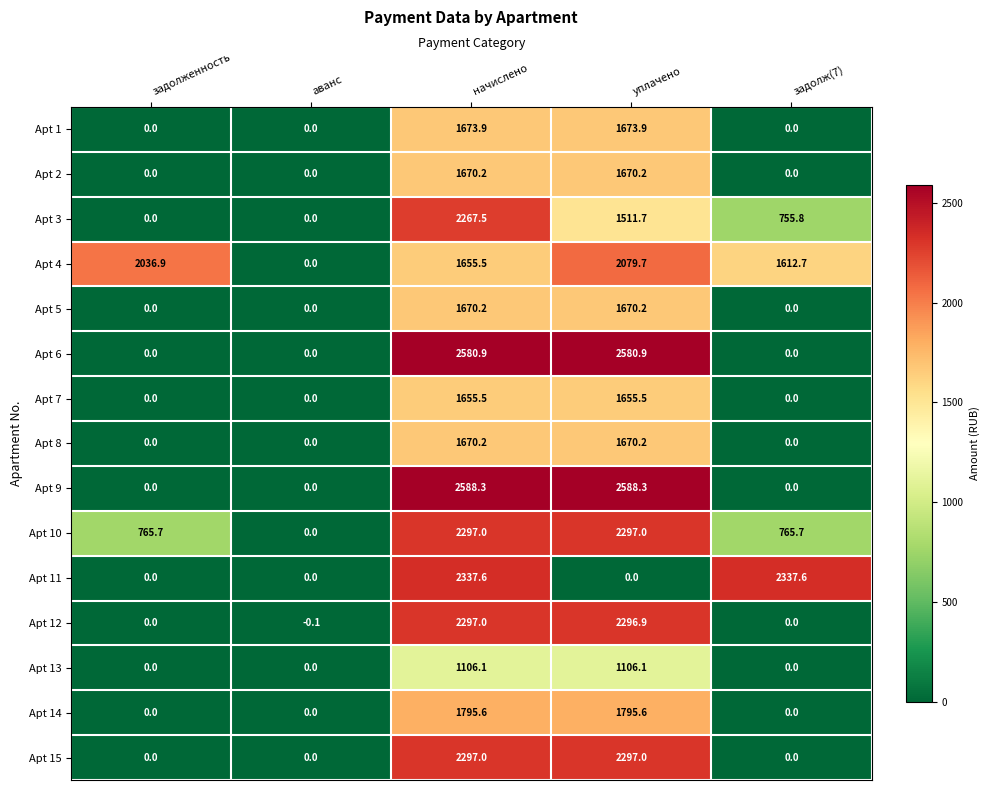

At which label is Apt 3 closest to 1133?

задолж(7)